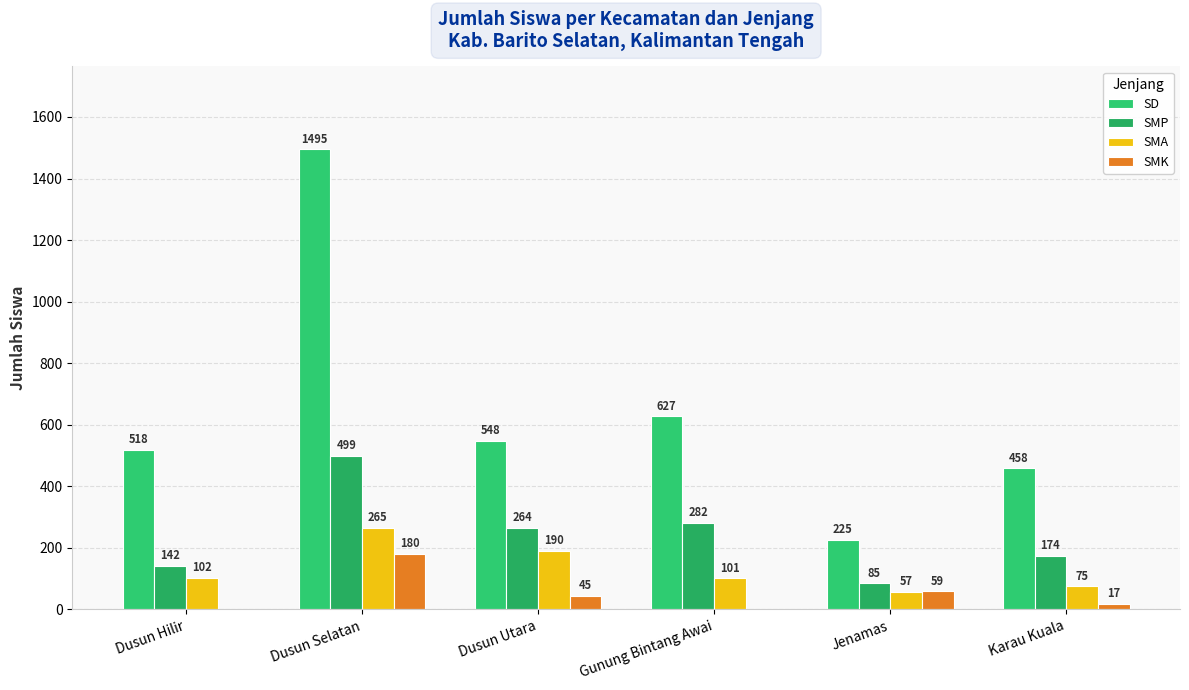

Is the value of SMP at Gunung Bintang Awai greater than the value of SMA at Karau Kuala?

Yes